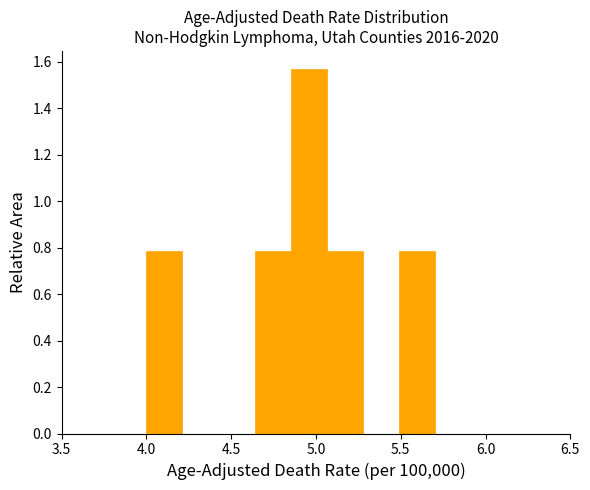

Reading left to right, transcribe this chart: for each bar, give the range it covers on the x-axis and its height. Neither the bar edges nor the heights are printed on the chart, so give them approximately, as read against the axes.

4.00 to 4.20: 0.78
4.20 to 4.45: 0
4.45 to 4.65: 0
4.65 to 4.85: 0.78
4.85 to 5.05: 1.56
5.05 to 5.30: 0.78
5.30 to 5.50: 0
5.50 to 5.70: 0.78